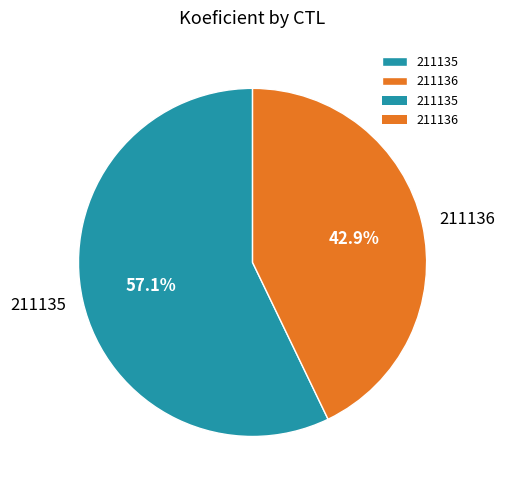

To the nearest percent, what is the difference between the largest and smallest slice percentages?

14%